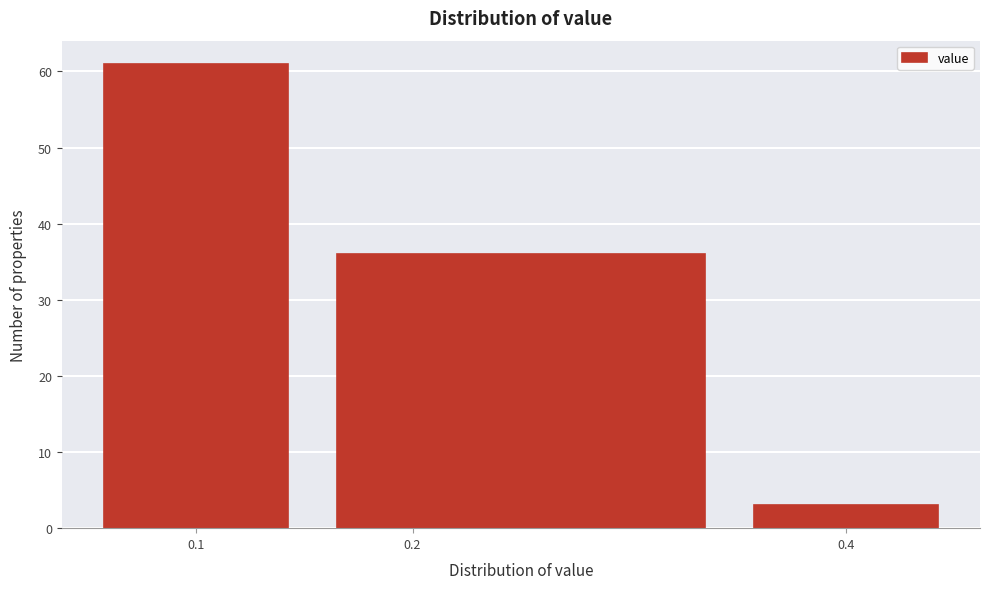

Over which range of the x-axis is the bar tallest?

0.05 to 0.15